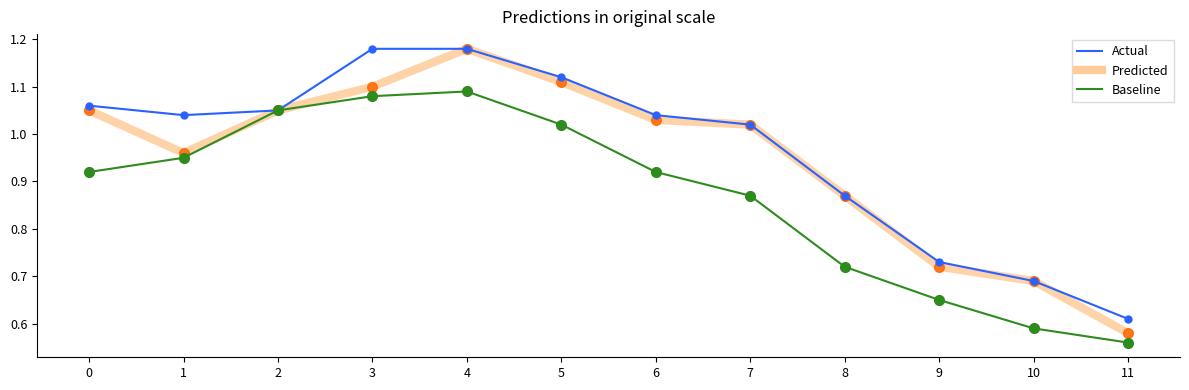

Which label corresponds to the smallest value in the chart?

11